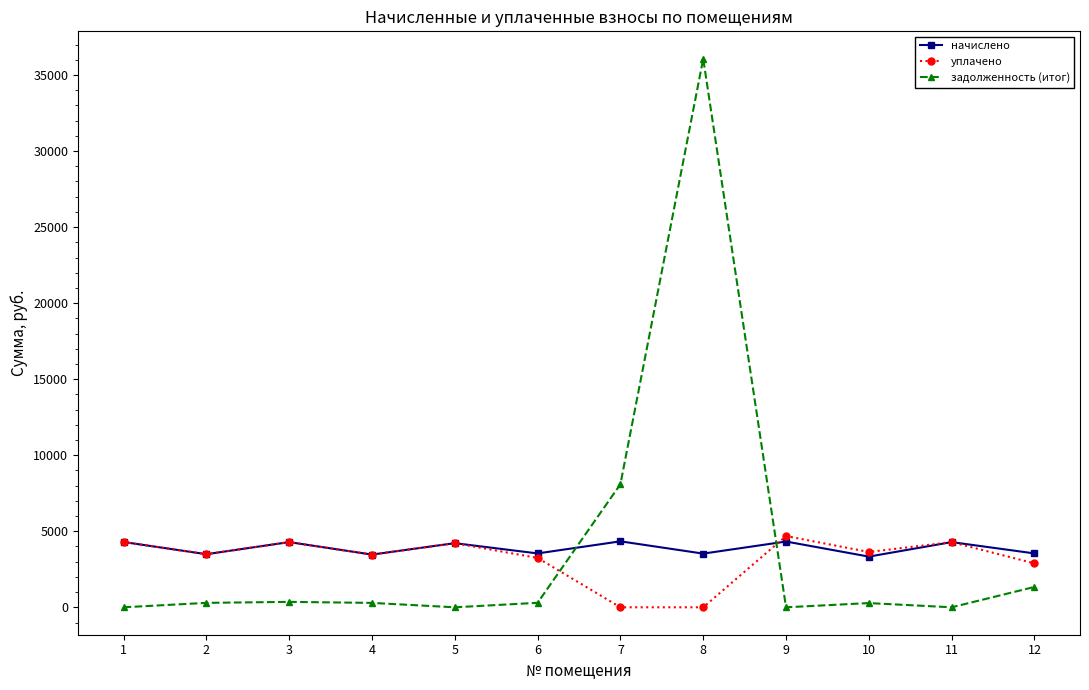

Which series has the largest range (max minus min)?

задолженность (итог)